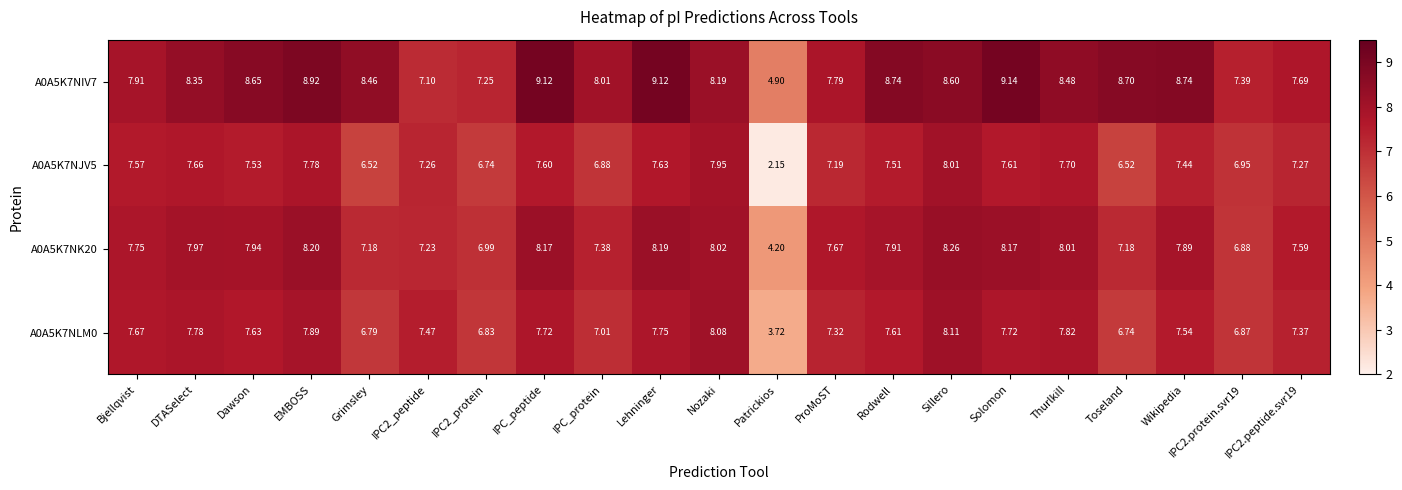

At which label does A0A5K7NIV7 reach its peak?

Solomon